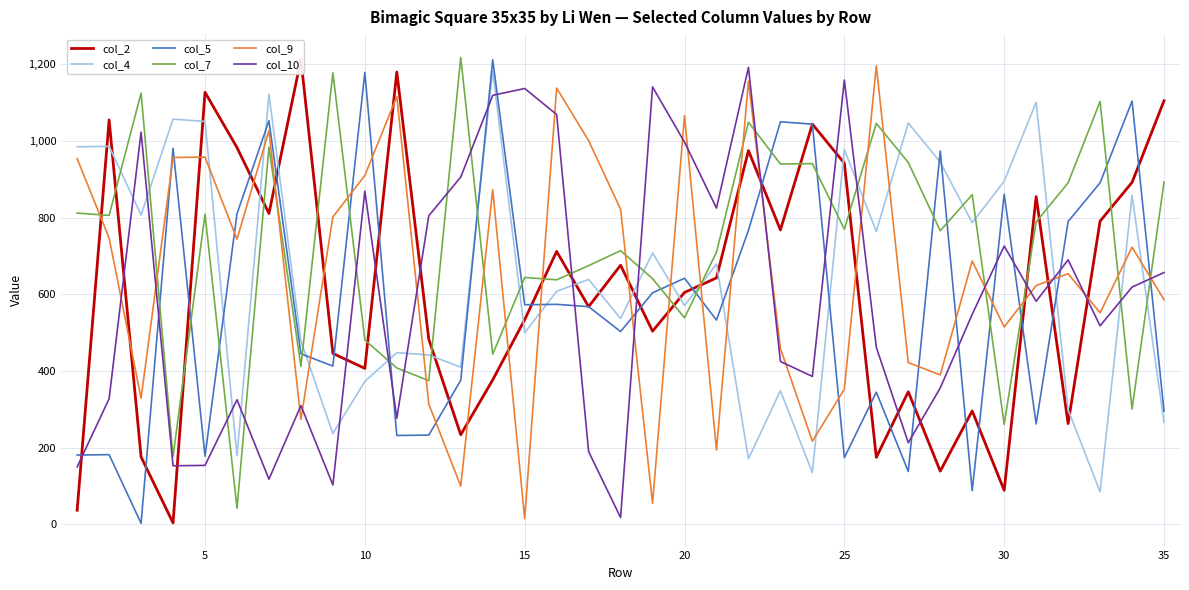

How many intersections are there between col_9 and col_5?

20